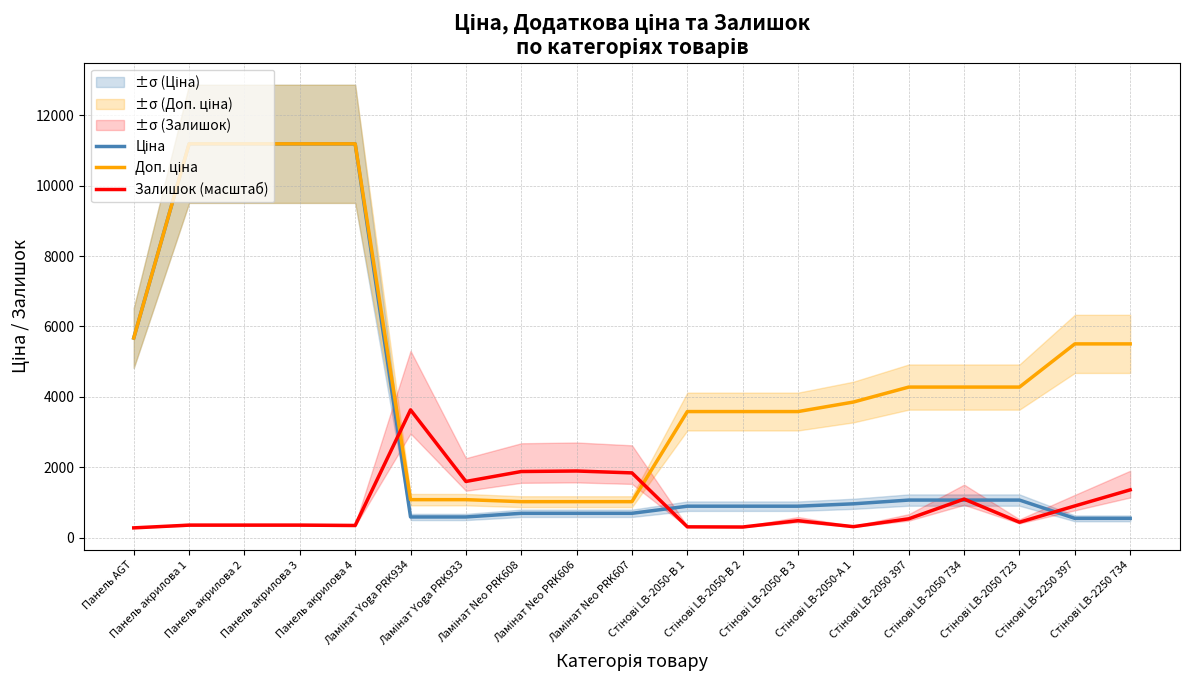

Reading left to right, what are all the values shown in this chart?

Ціна: 5673.8	11188.2	11188.2	11188.2	11188.2	589.9	589.9	693.7	693.7	693.7	895.9	895.9	895.9	963.5	1069.8	1069.8	1069.8	550.6	550.6
Доп. ціна: 5673.8	11188.2	11188.2	11188.2	11188.2	1081.7	1081.7	1024.6	1024.6	1024.6	3583.6	3583.6	3583.6	3854.0	4279.1	4279.1	4279.1	5505.8	5505.8
Залишок (масштаб): 280.2	358.0	358.0	358.0	348.3	3631.7	1598.4	1880.5	1895.1	1841.6	309.3	304.5	484.5	314.2	538.0	1097.4	440.7	902.8	1360.1